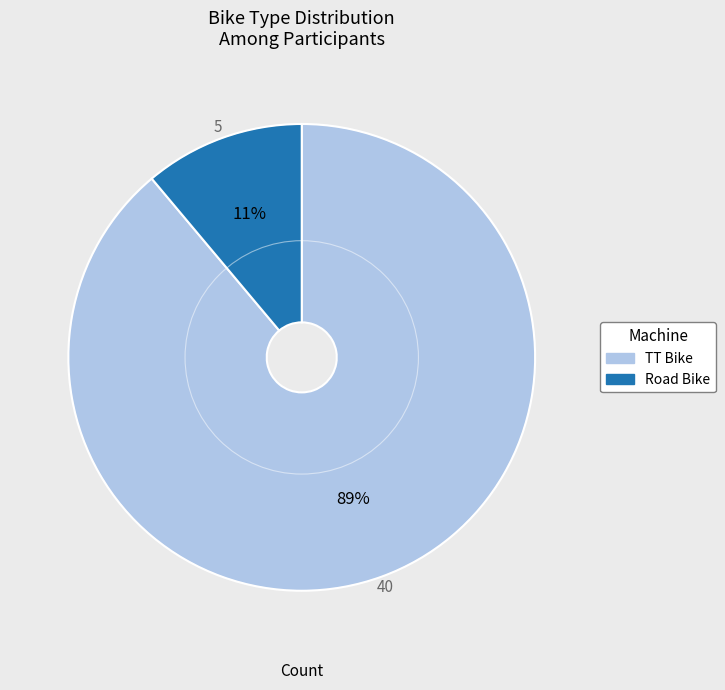

To the nearest percent, what is the average slice percentage?

50%